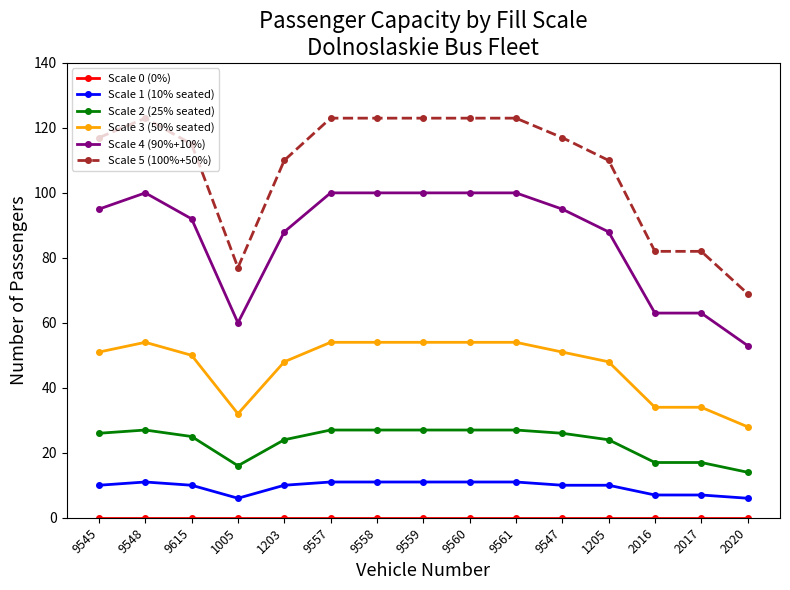

At which category does Scale 5 (100%+50%) reach its first local valley?

1005